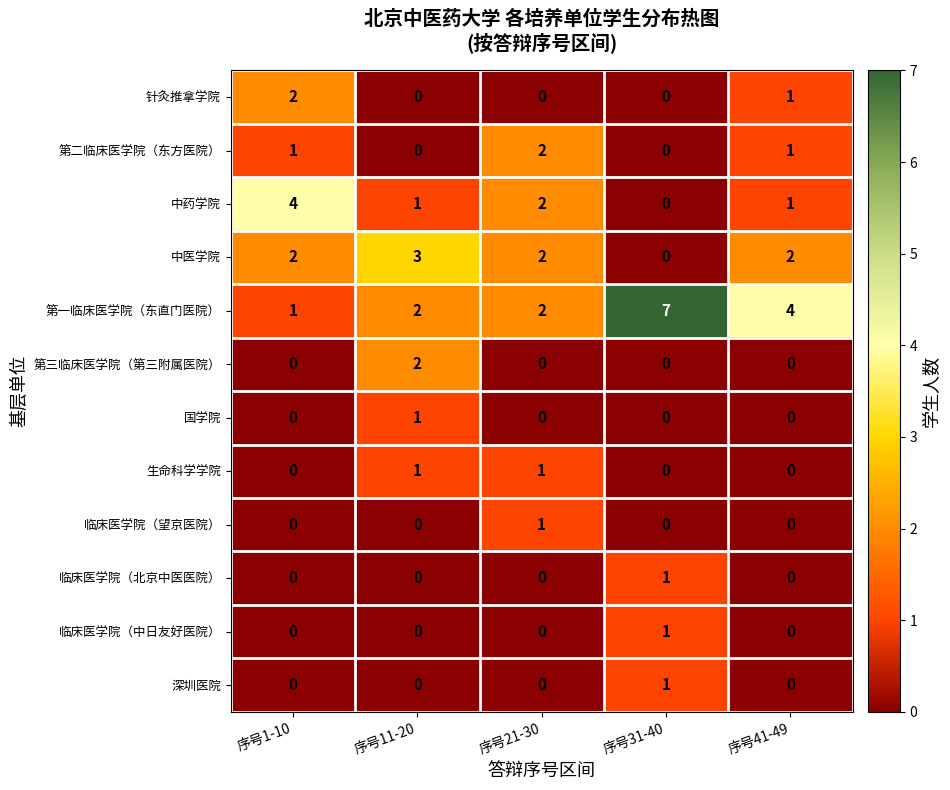

Is the value of 中医学院 at 序号21-30 greater than the value of 生命科学学院 at 序号11-20?

Yes